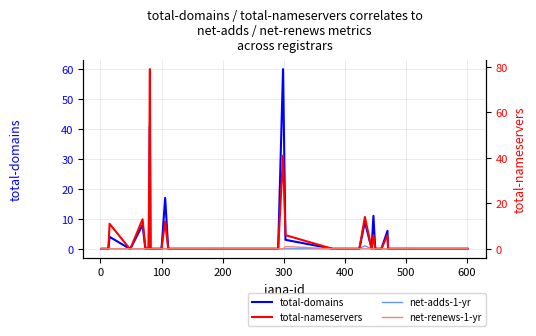

The value of total-domains at 38 is 30. True or false?

False